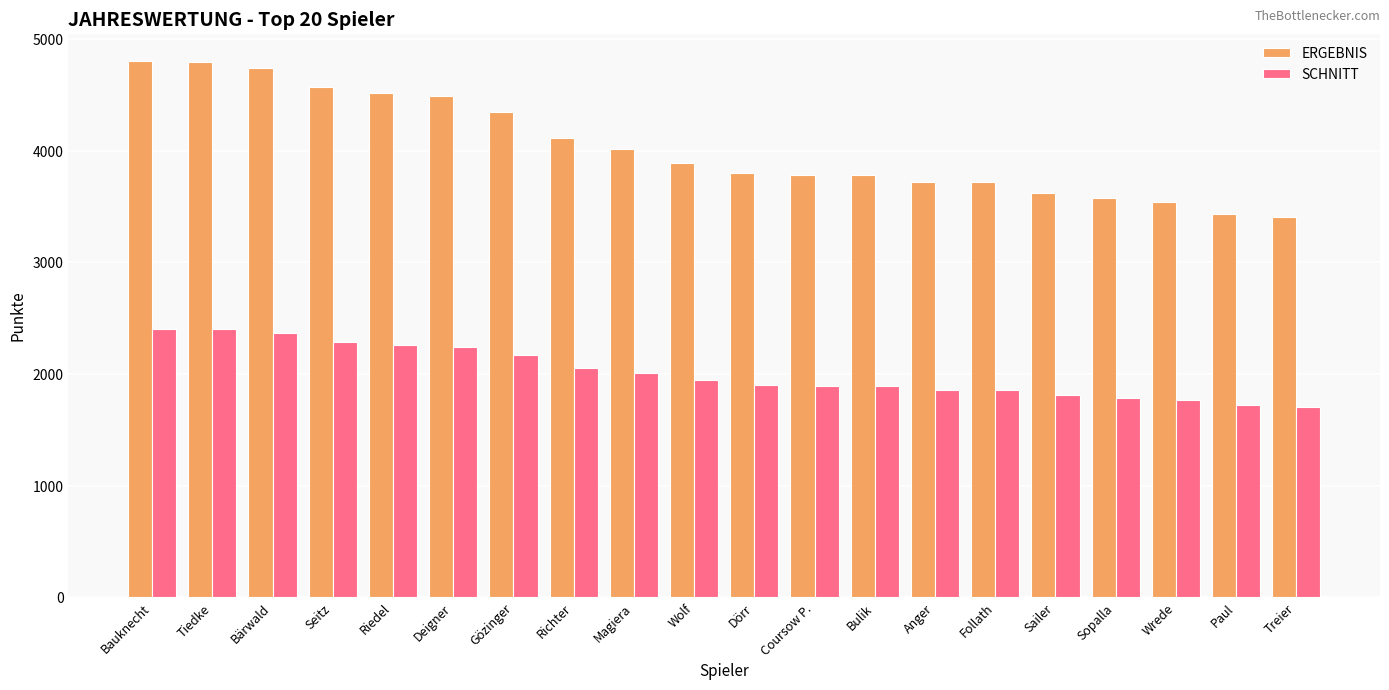

Is the value of SCHNITT at Riedel greater than the value of ERGEBNIS at Follath?

No